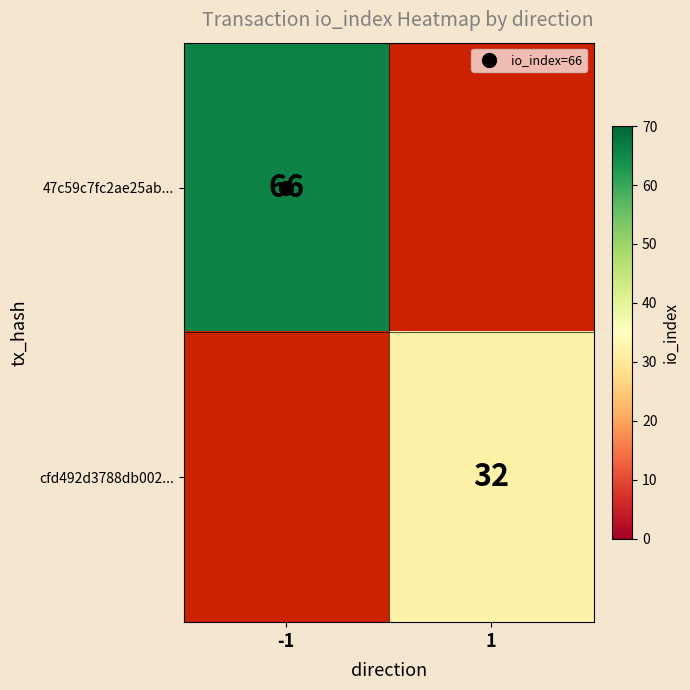

How many values in 47c59c7fc2ae25ab... are above zero?

1